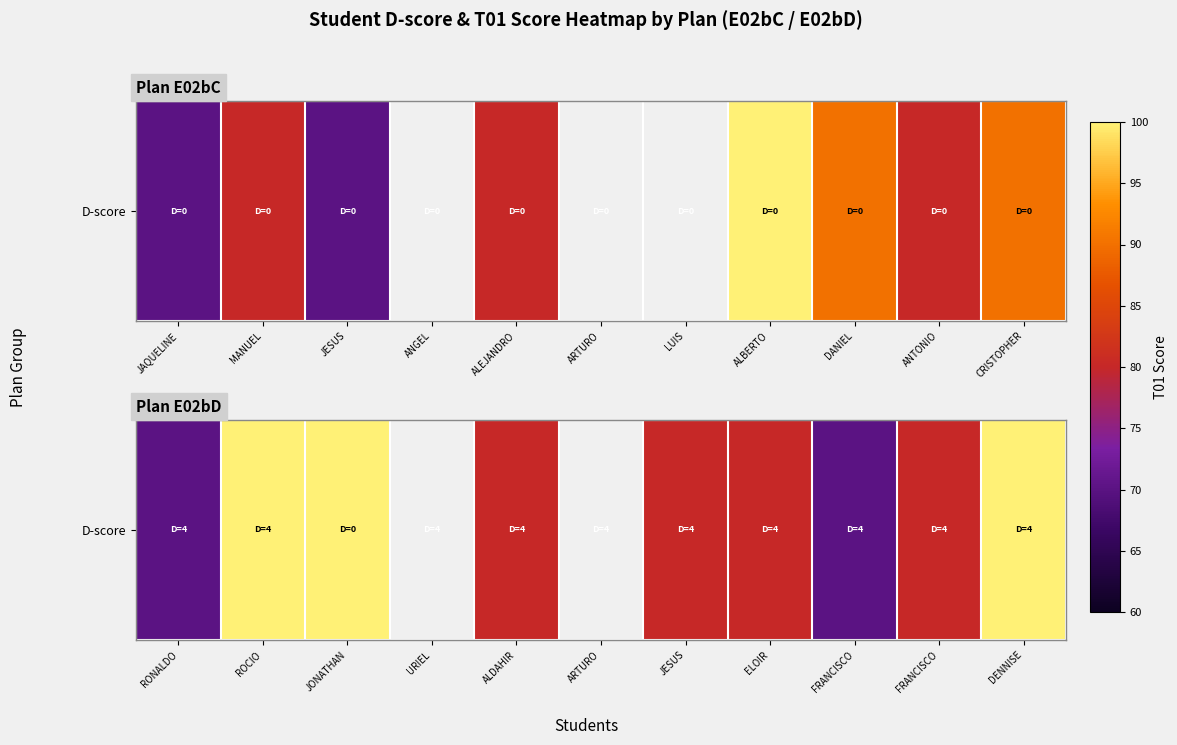

Which label corresponds to the smallest value in the chart?

RONALDO